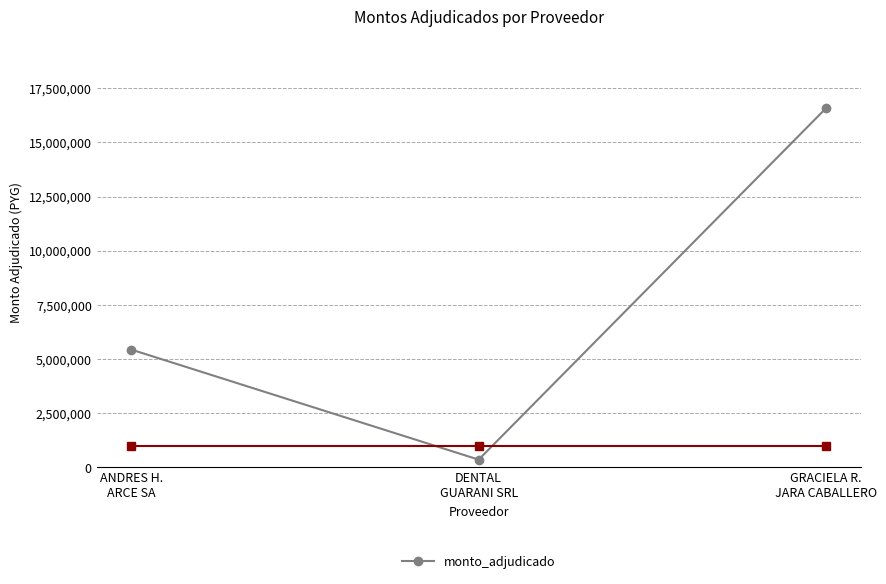

Is this an area chart (filled region under the line)?

No